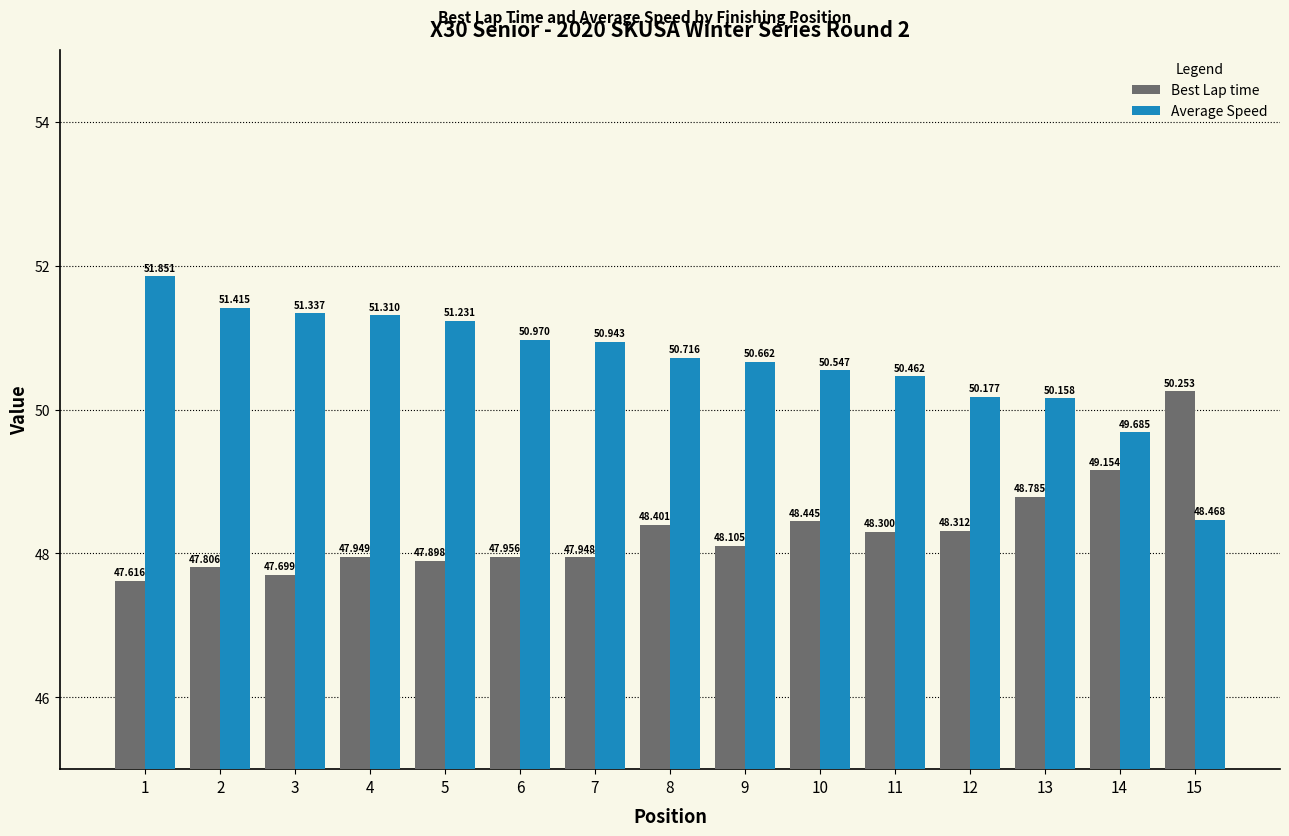

At which category is the sum across all series the highest?

1